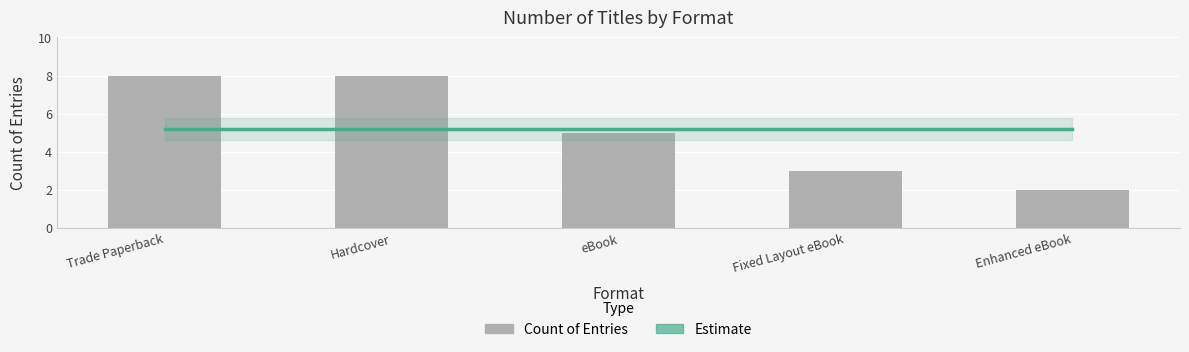

Is it true that Estimate equals 1.6 at Enhanced eBook?

False